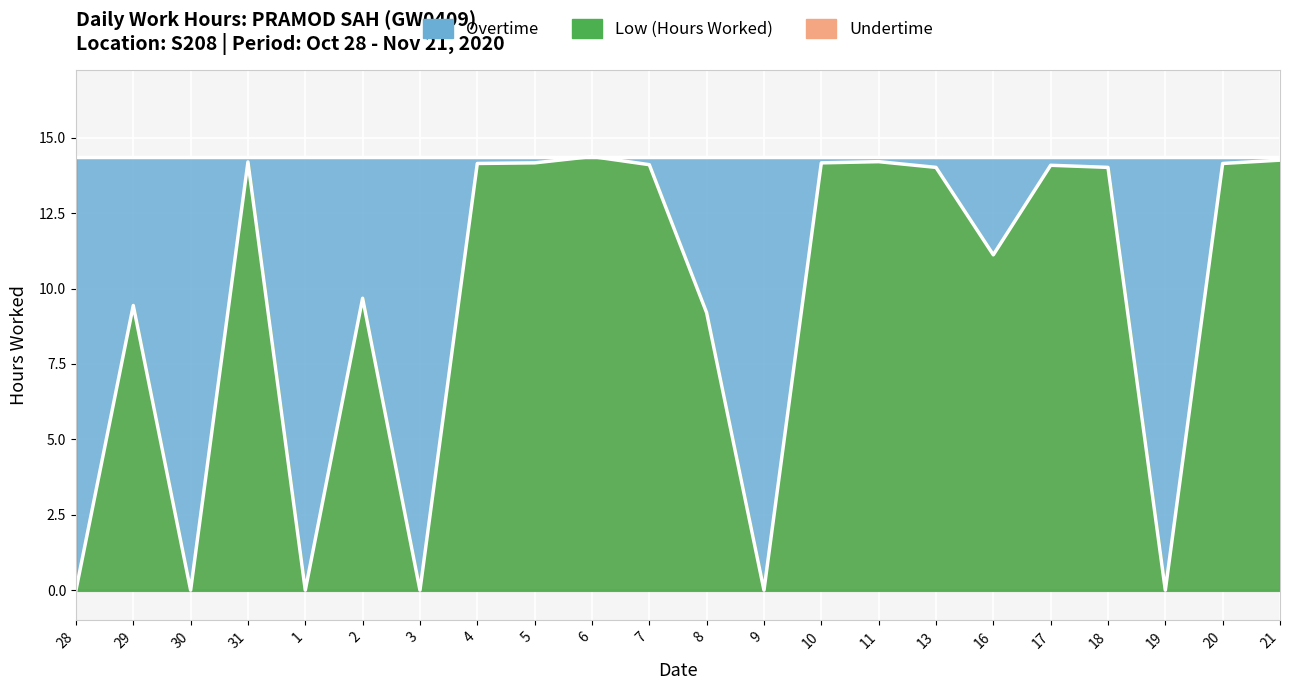

What position from the left is 10?

14